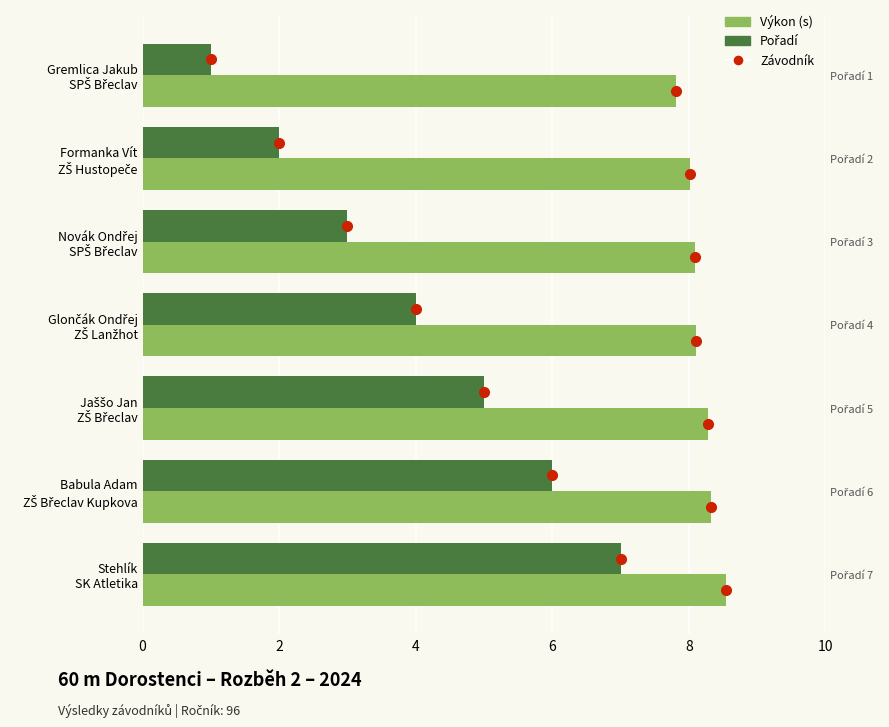

How many Pořadí values are between 2 and 6?

5